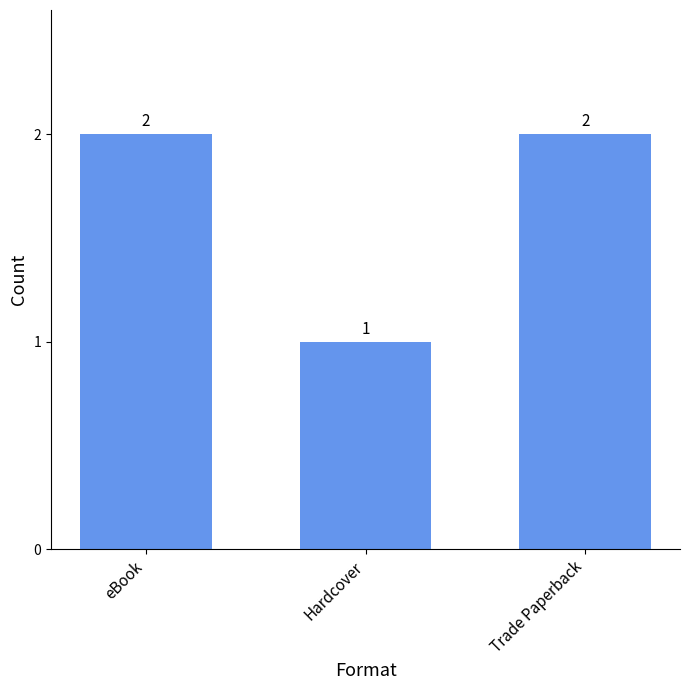

What is the change in value from eBook to Hardcover?

-1